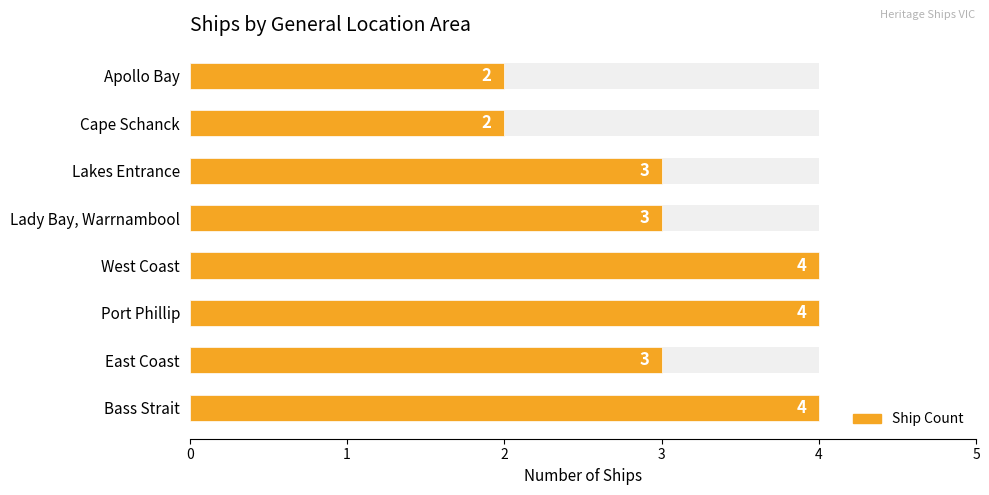

What is the greatest value displayed?

4